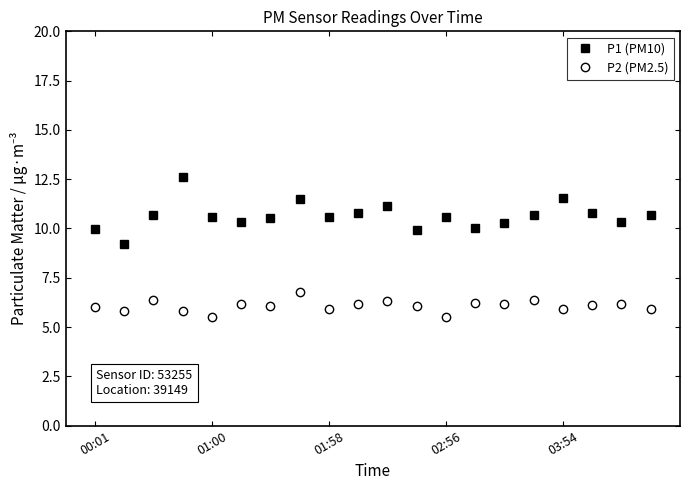

What is the value of the P1 (PM10) point at the 3rd from the left?

10.7